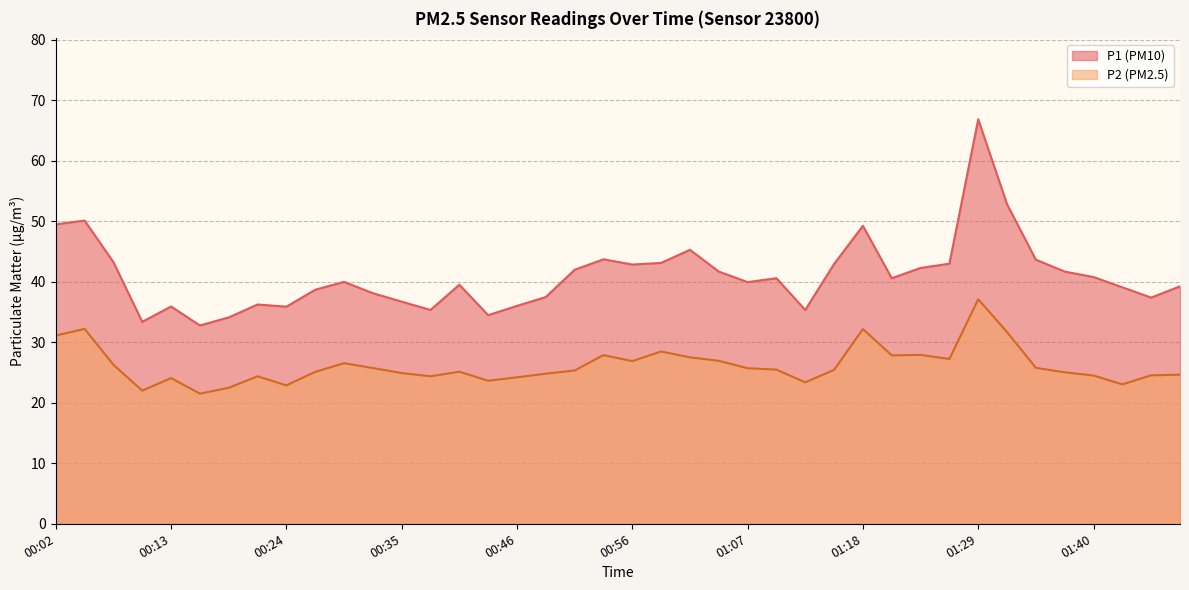

True or false: P1 has more than 2 points higher than both neighbors.

True